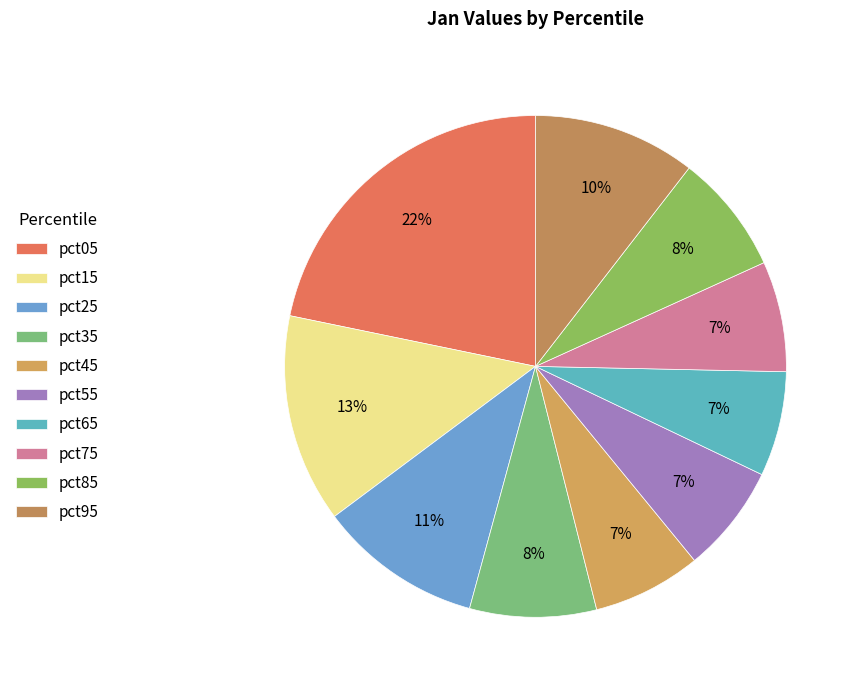

Is there a majority slice in this chart?

No